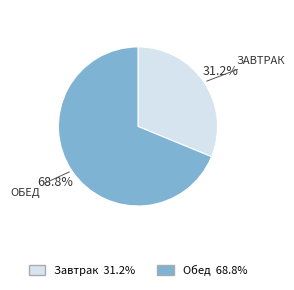

To the nearest percent, what is the difference between the largest and smallest slice percentages?

38%